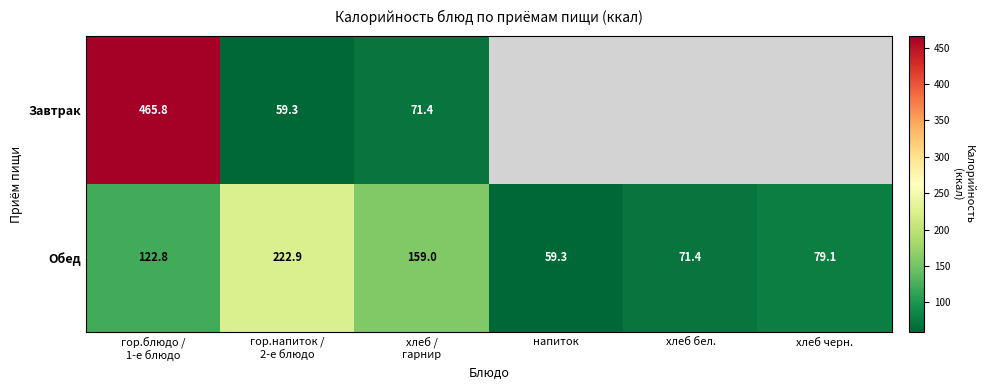

What is the average value of the Обед series?

119.1